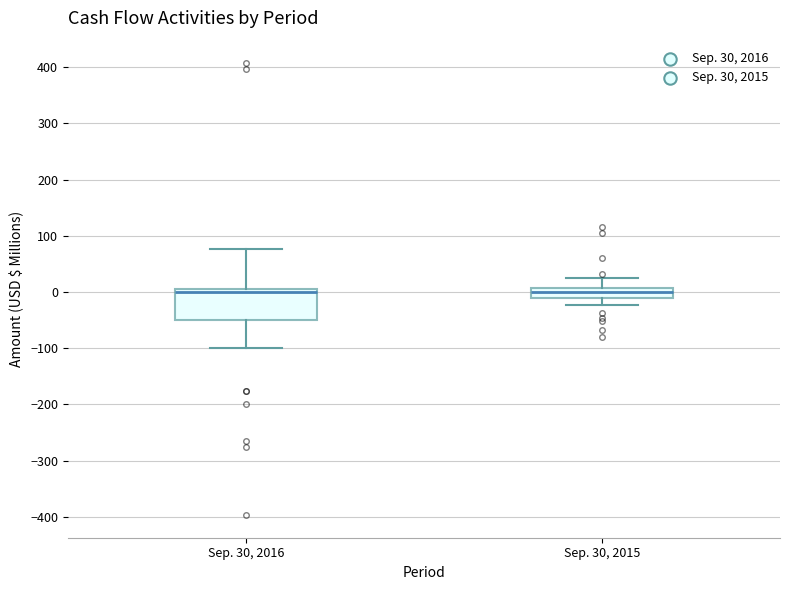

Reading left to right, transcribe this box plot: for each box, give where its median line is, the range the box spans, and where its two whiskers end, as read against the y-axis. The values are not printed on the chart, so give them approximately, as read against the axis.

Sep. 30, 2016: median 0 (just below the box's upper edge), box -50 to 0, whiskers -100 to 80
Sep. 30, 2015: median 0, box -10 to 10, whiskers -20 to 30